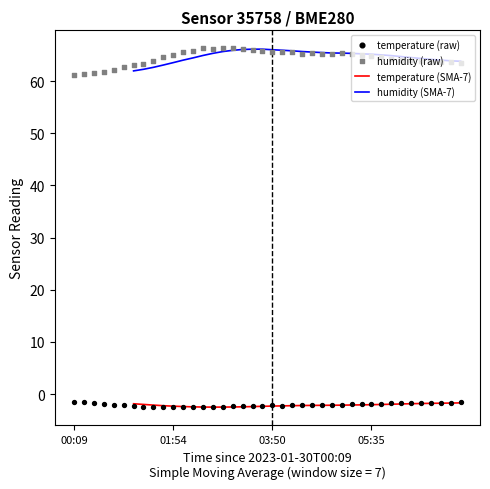

At which category is the sum across all series the highest?

17